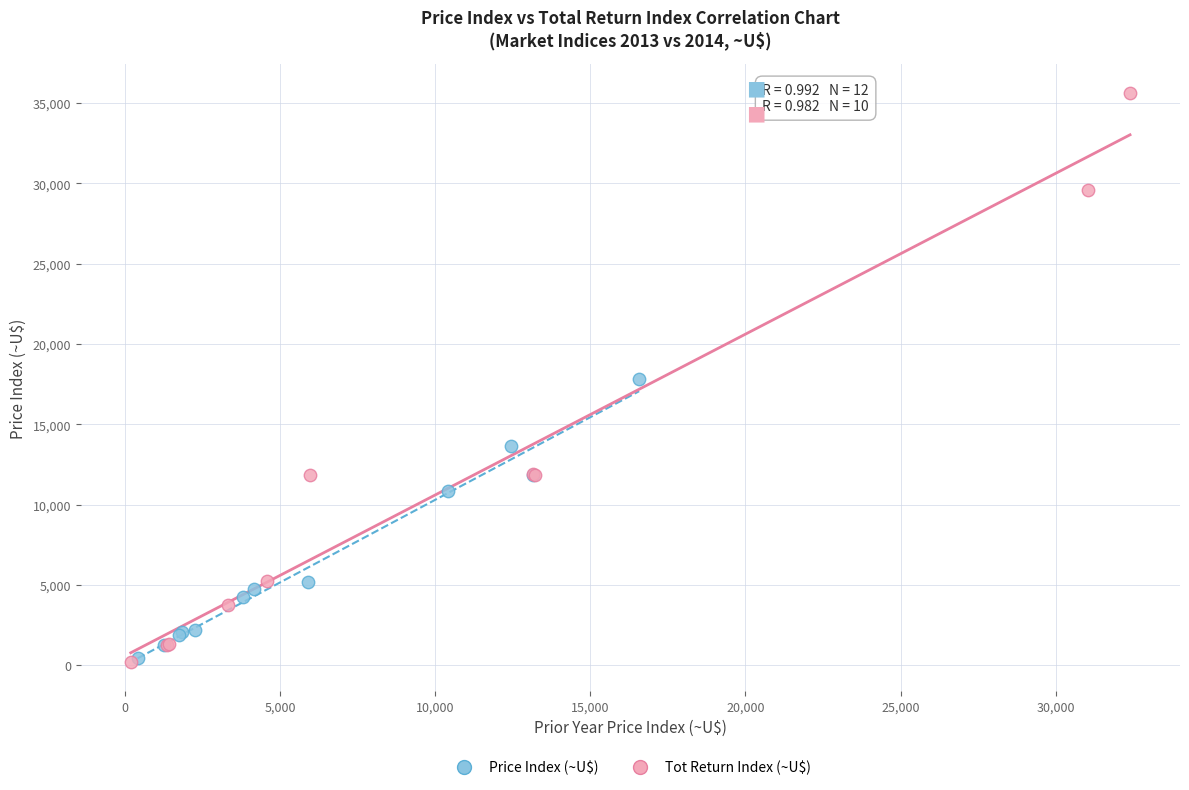

What are all the series names shown in the legend?

Price Index (~U$), Tot Return Index (~U$)